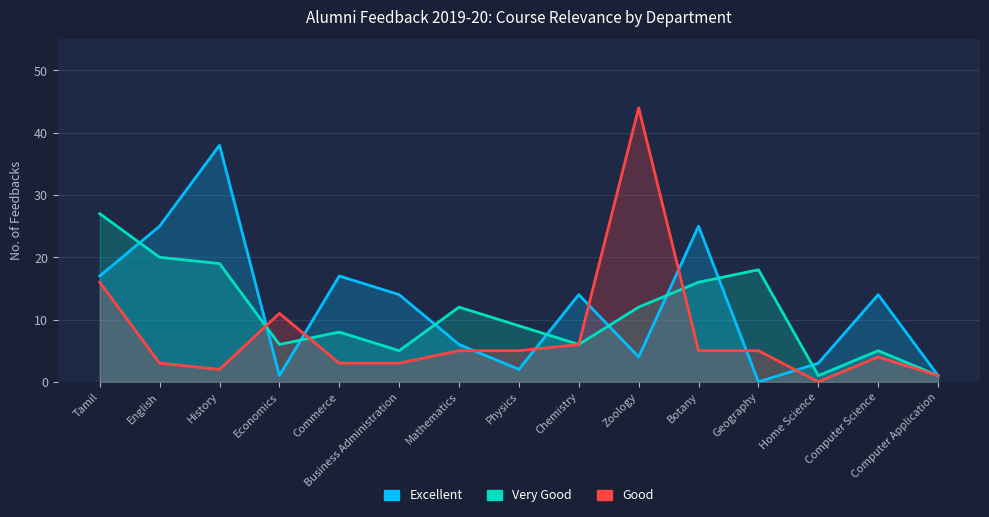

How many data points in Very Good are above 9?

7